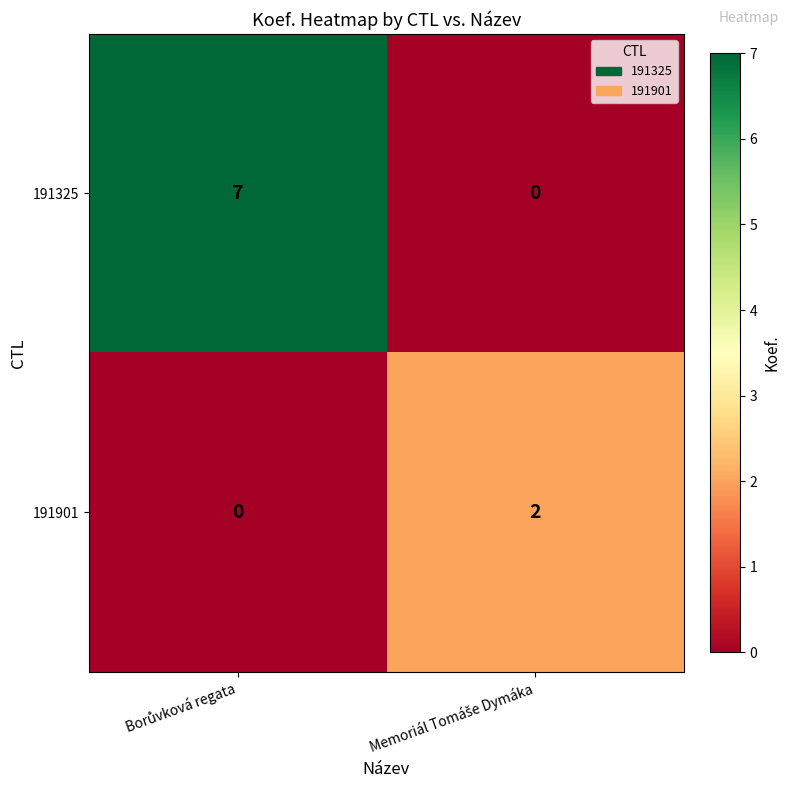

How many data points does each series have?

2